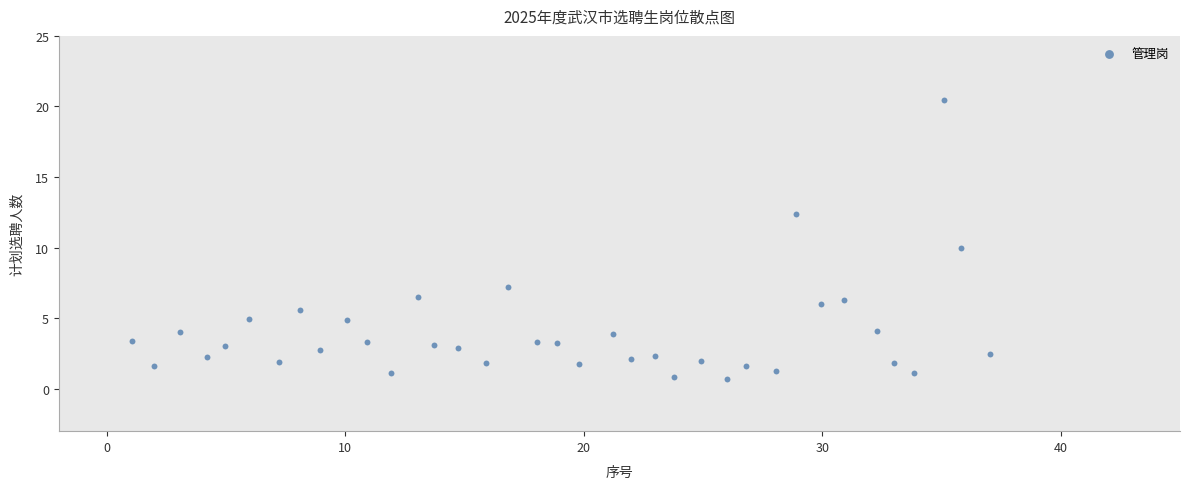

What is the range of Y values (max minus min)?

19.8